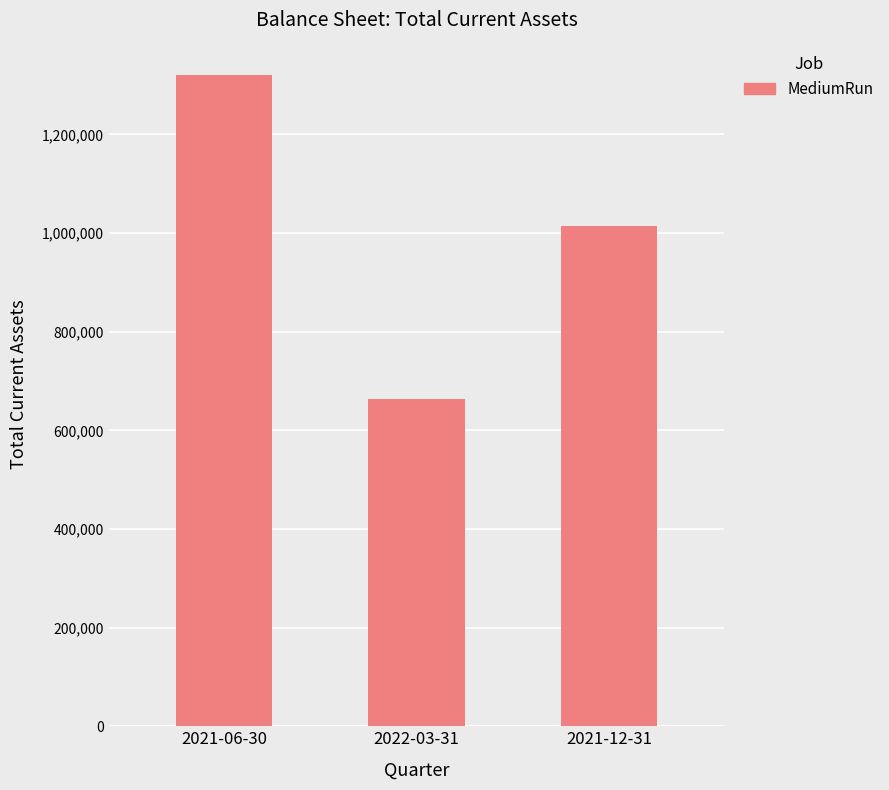

What is the difference between the values at 2022-03-31 and 2021-12-31?

351379